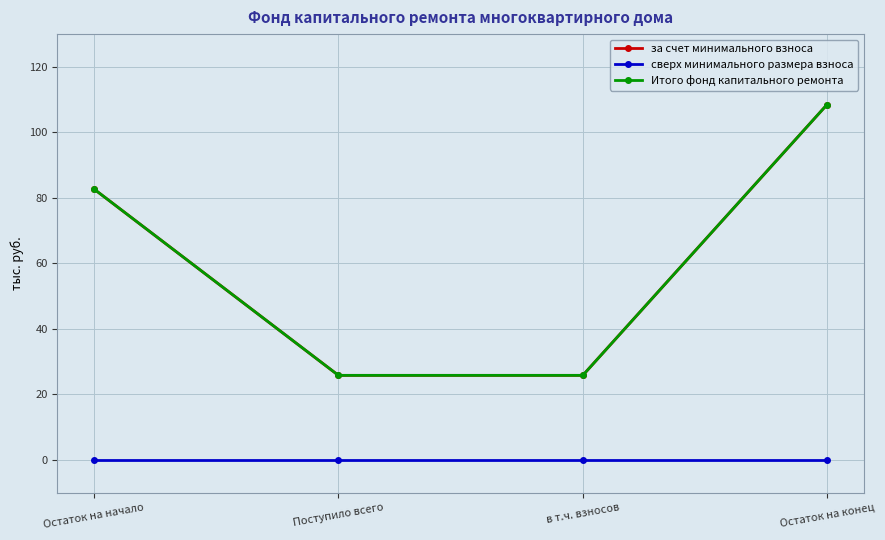

Which series has the widest spread of values?

за счет минимального взноса